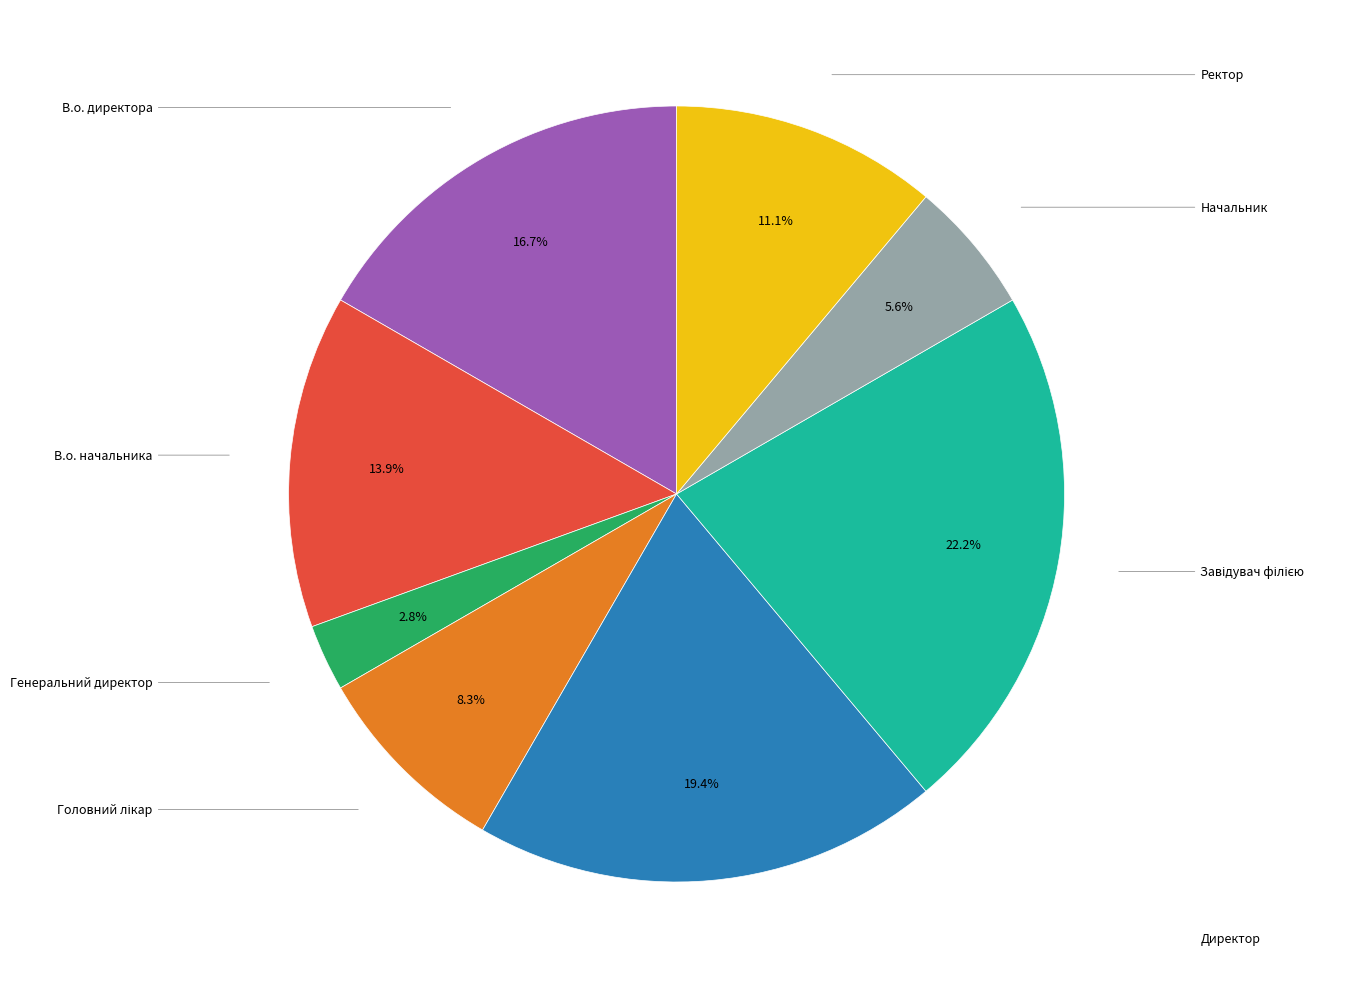

Does any single category account for the majority?

No